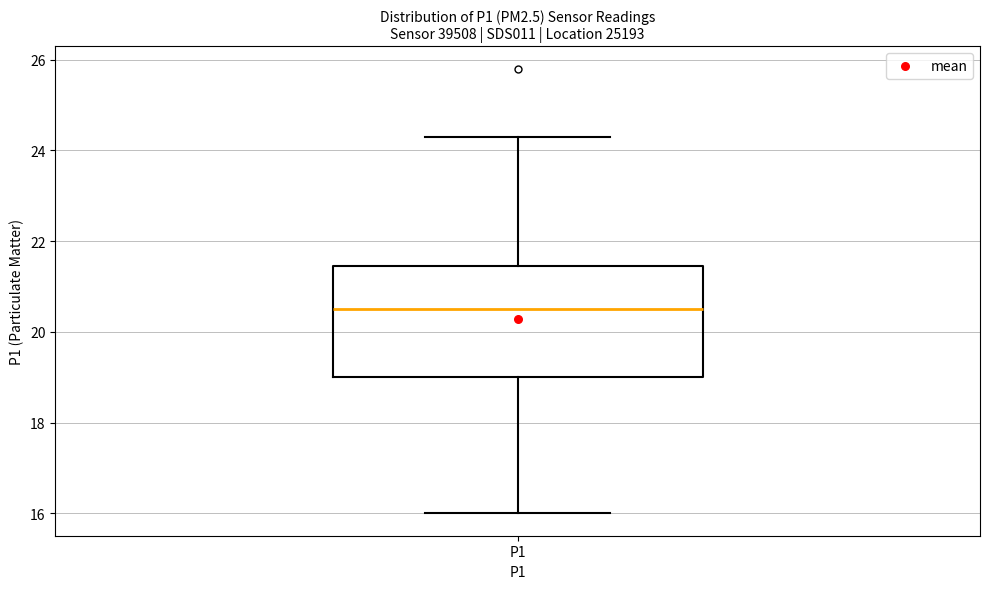

Where is the lower edge of the box for P1 on the y-axis? The values are not printed on the chart, so give them approximately, as read against the axis.

19.0